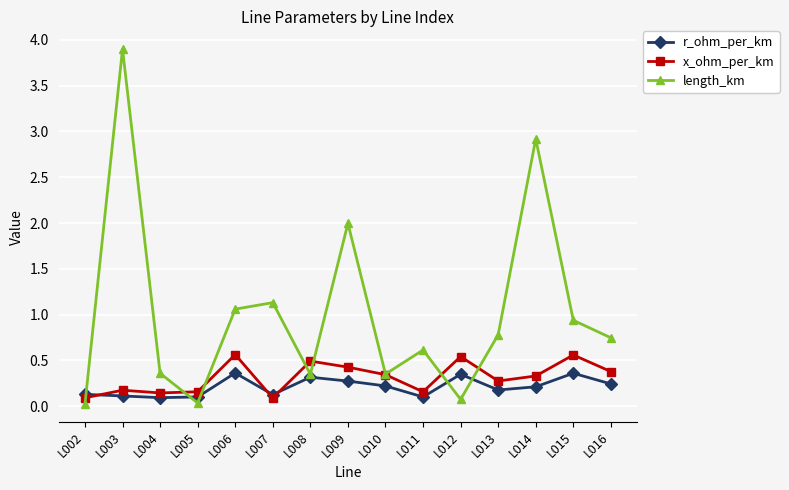

True or false: length_km has more than 0 points higher than both neighbors.

True